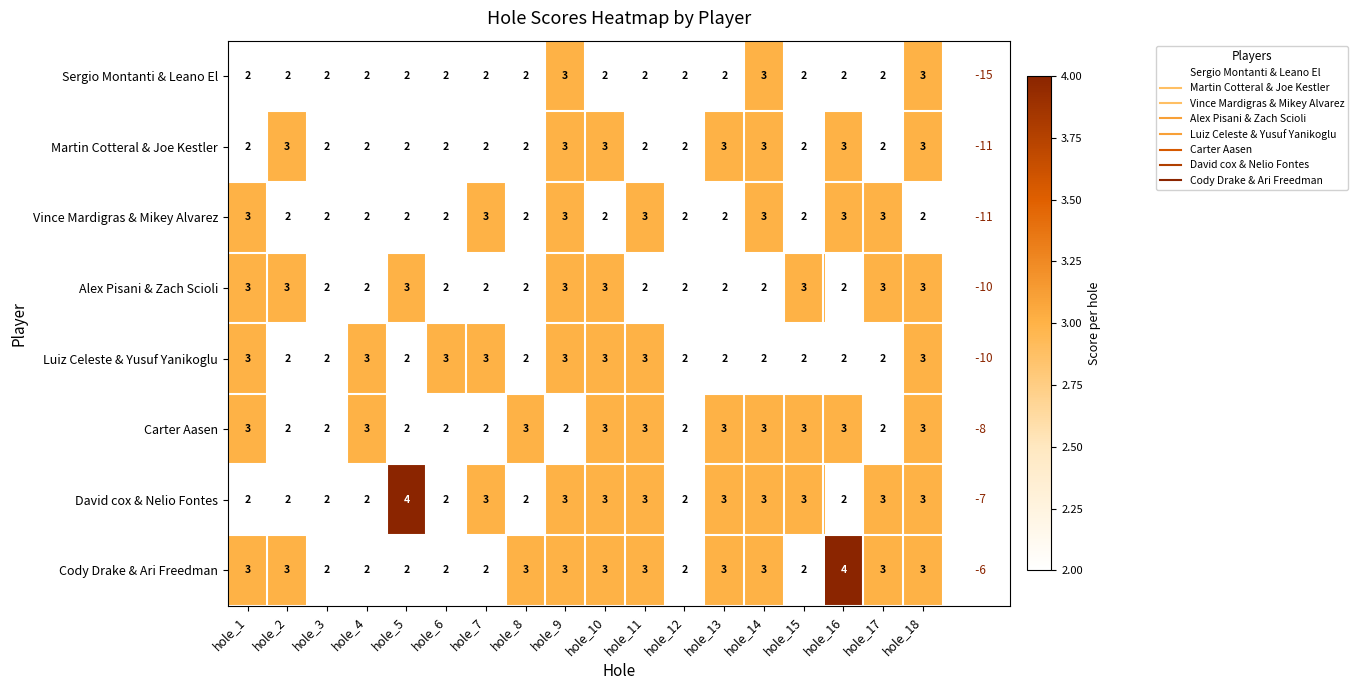

Which has a higher value, hole_1 or hole_6?

hole_1